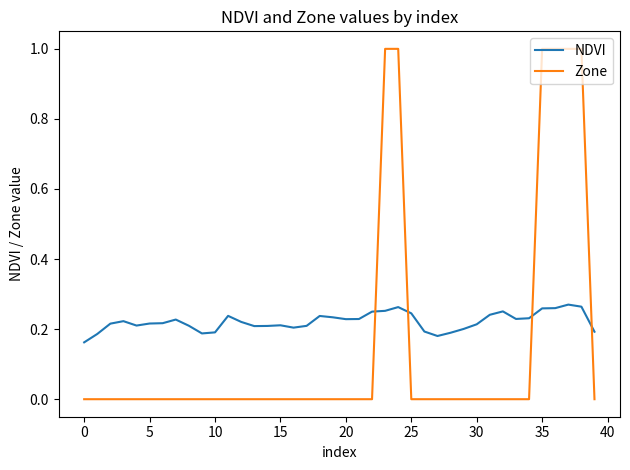

Which series has the largest total across all categories?

NDVI